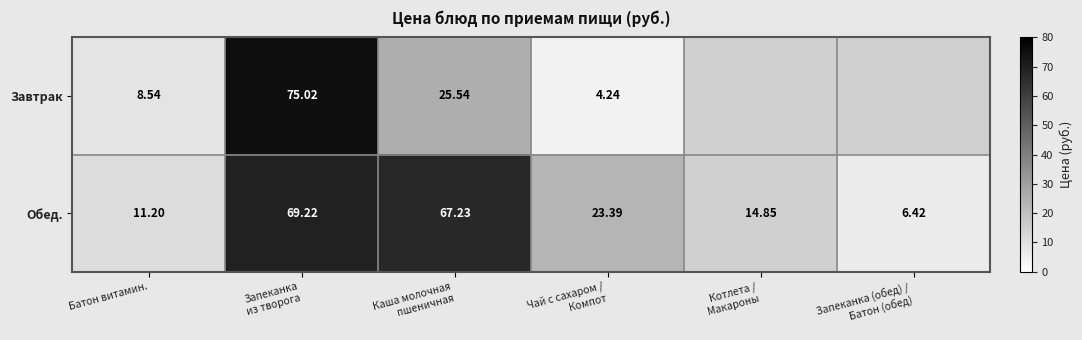

What is the minimum value for Обед.?

6.4